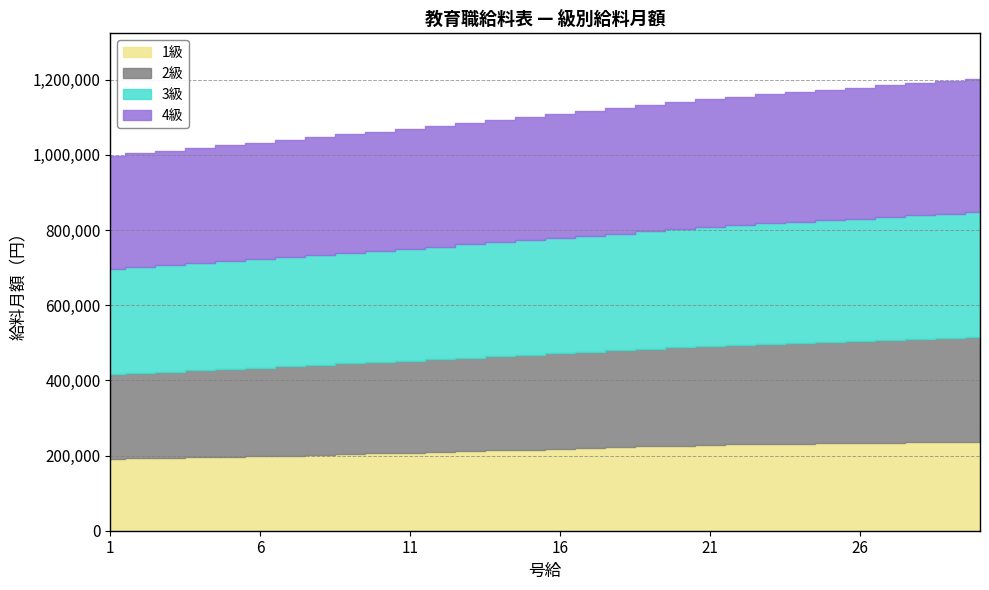

Does the chart have visible grid lines?

Yes